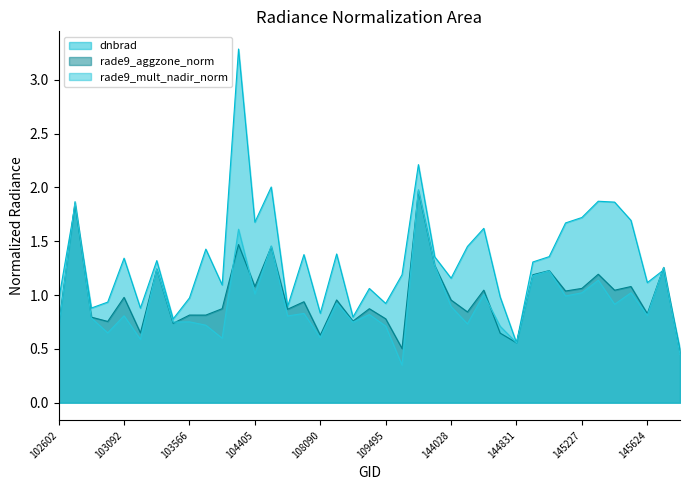

Which series has the largest total across all categories?

dnbrad